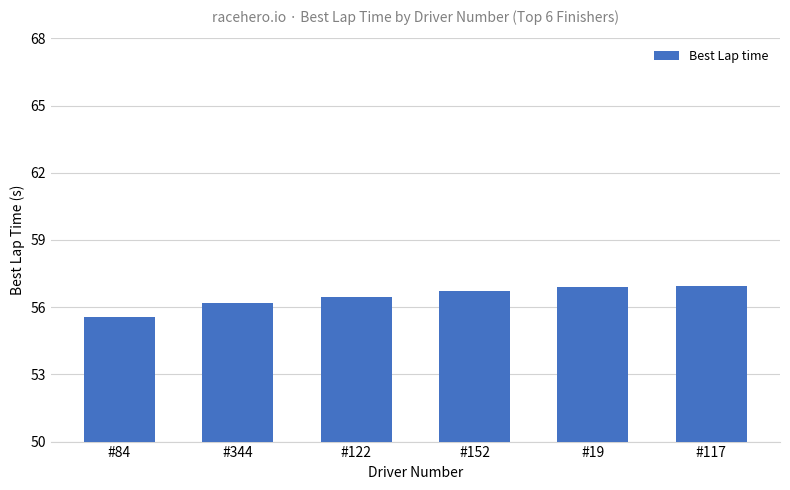

What is the difference between the maximum and second lowest values?

0.8